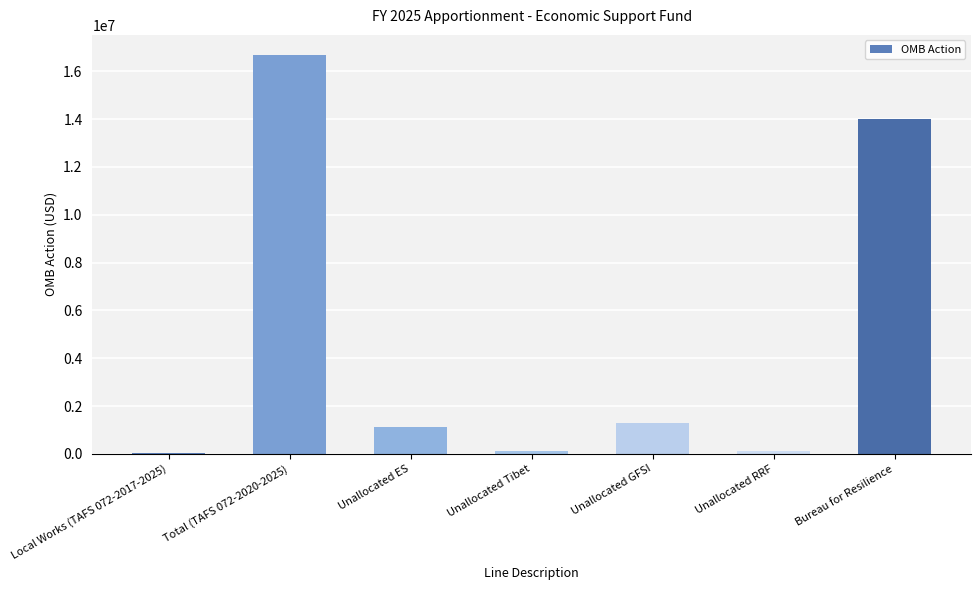

What is the greatest value displayed?

16688515